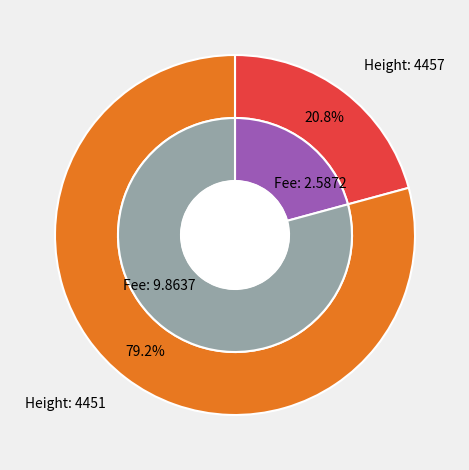

True or false: 4457 accounts for 21% of the total.

True